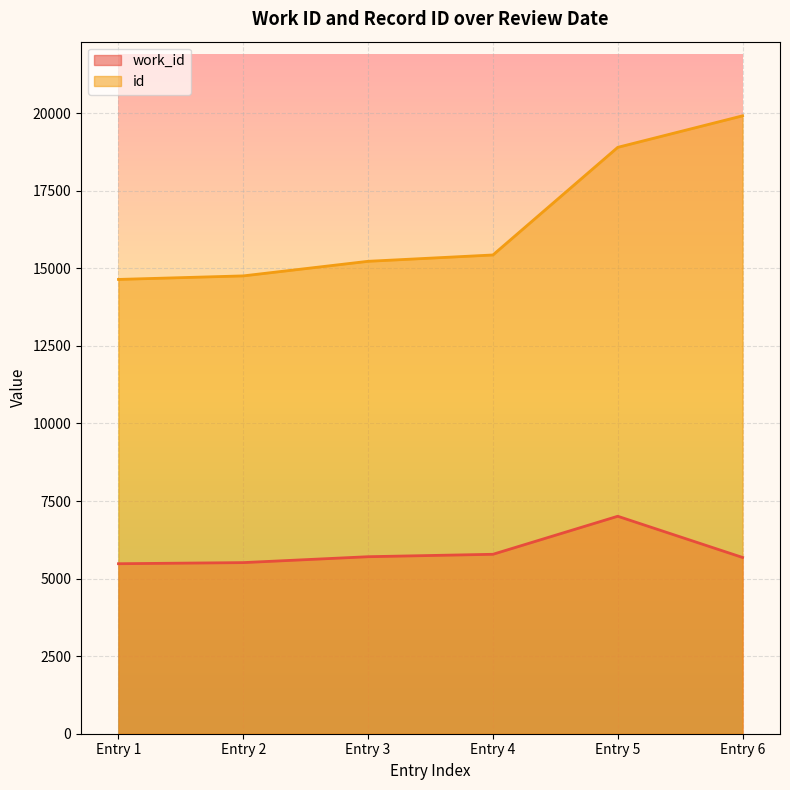

Rank the series by their maximum value, from lowest to highest.

work_id, id